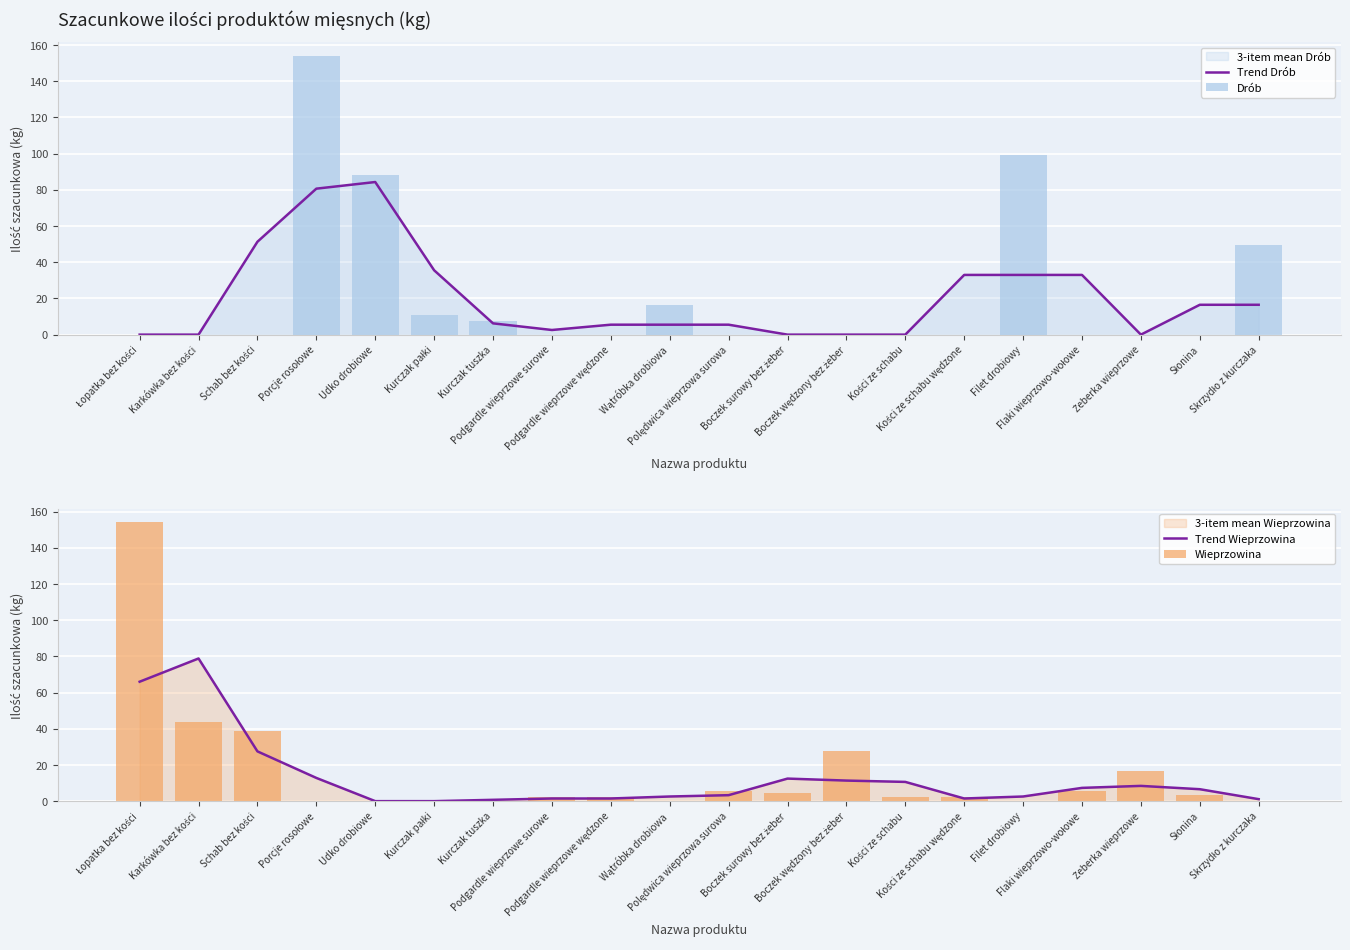

Rank the series by their maximum value, from highest to lowest.

Drób, Wieprzowina, Trend Drób, Trend Wieprzowina